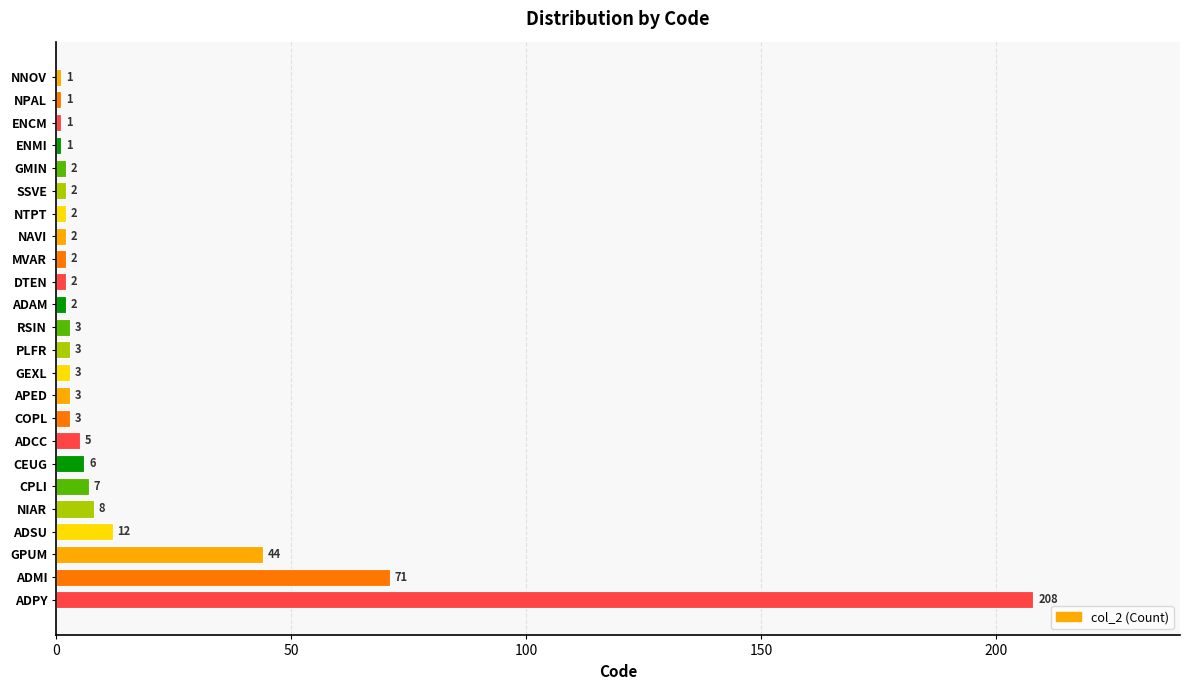

How many data points are less than 3?

11